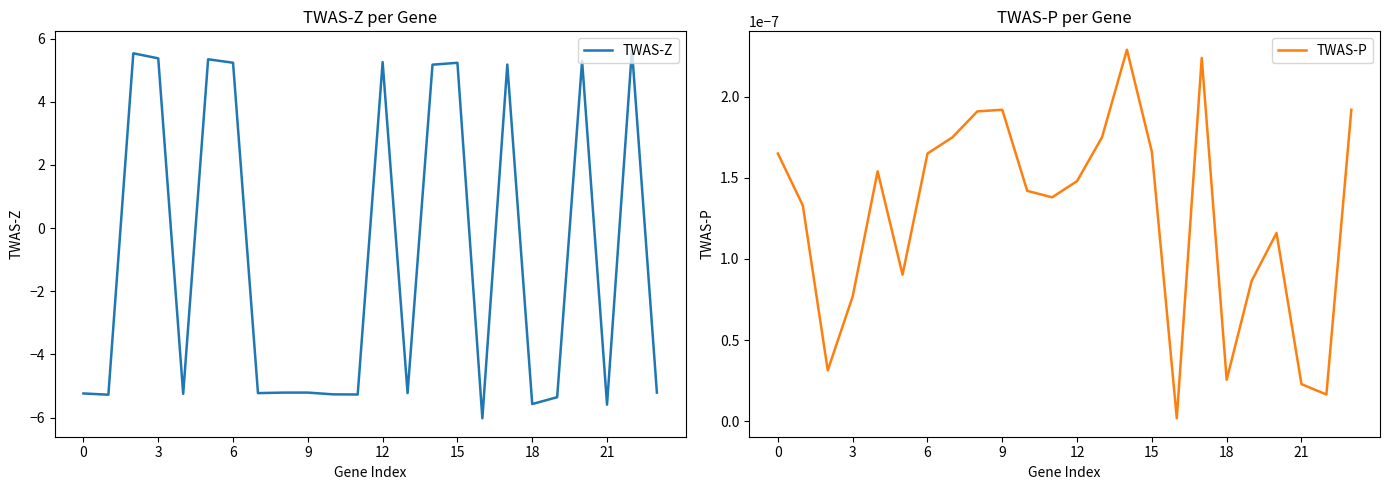

Which series ends up on top after the final intersection of TWAS-Z and TWAS-P?

TWAS-P